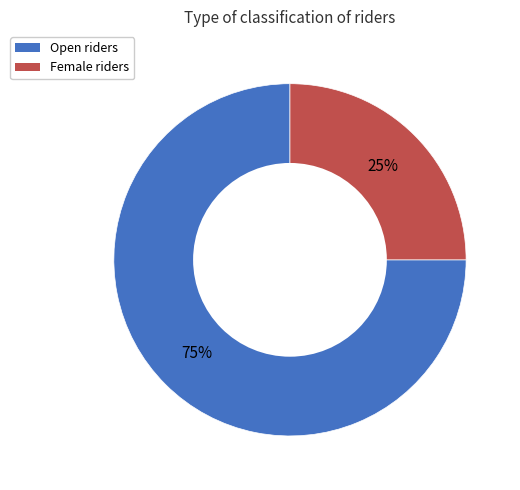

Does Female represent more than half of the total?

No